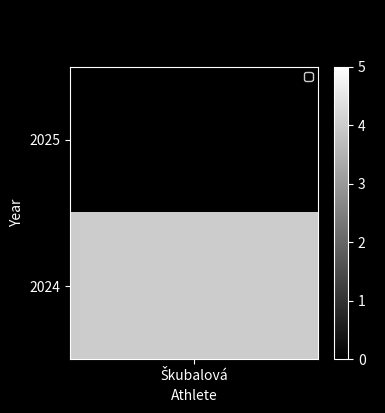

Is it true that the value at 1 is 1?

False